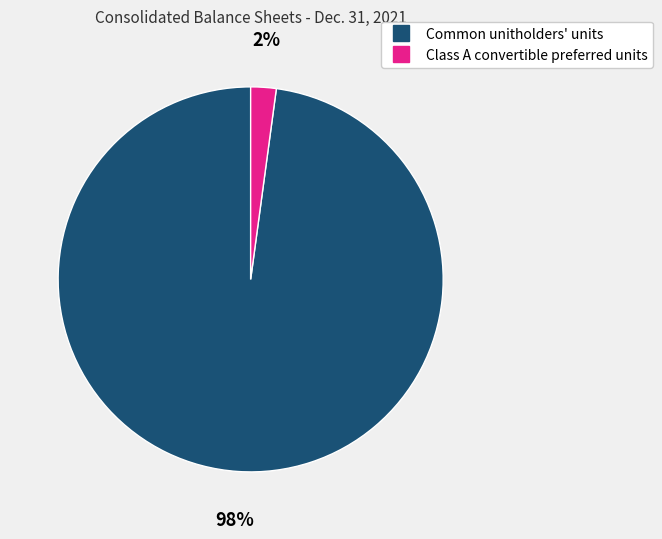

Between Class A convertible preferred units and Common unitholders' units, which is larger?

Common unitholders' units